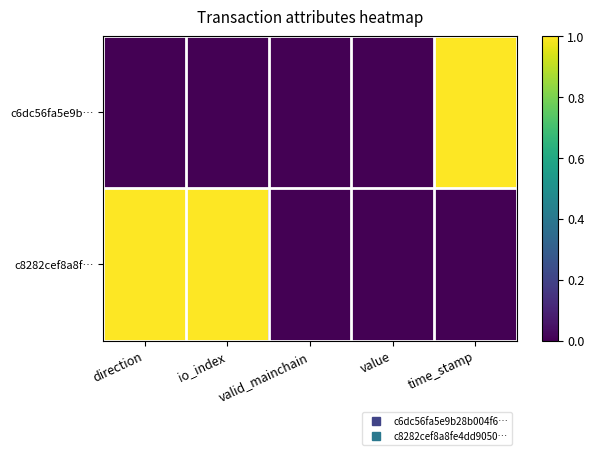

How many distinct data groups are displayed?

2